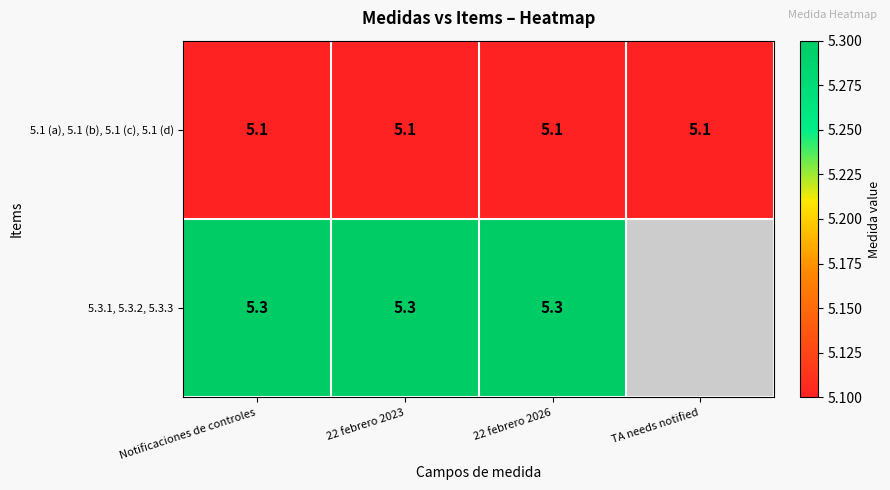

What is the sum of all 5.1 (a), 5.1 (b), 5.1 (c), 5.1 (d) values?

20.4